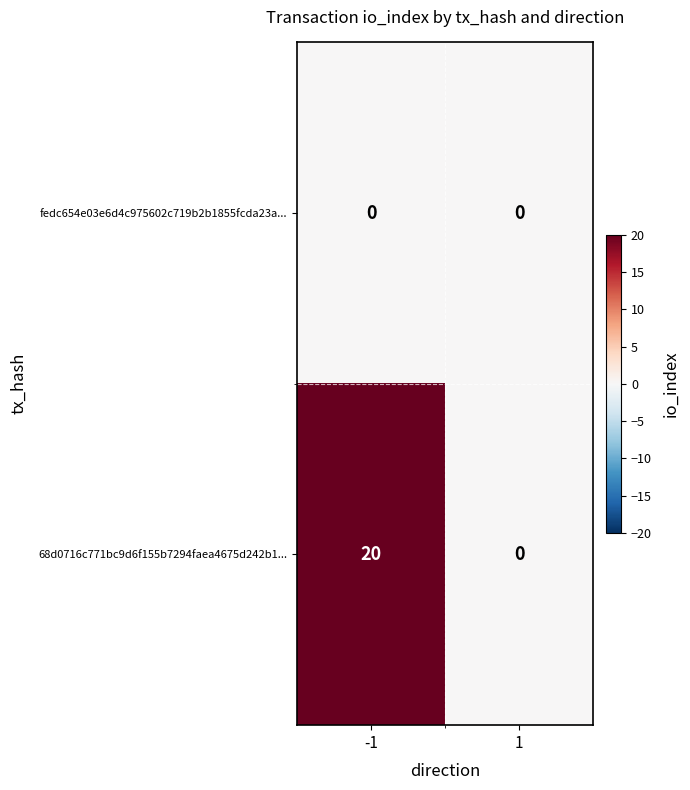

Reading left to right, transcribe all the data shown in this chart.

fedc654e03e6d4c975602c719b2b1855fcda23a...: 0	0
68d0716c771bc9d6f155b7294faea4675d242b1...: 20	0